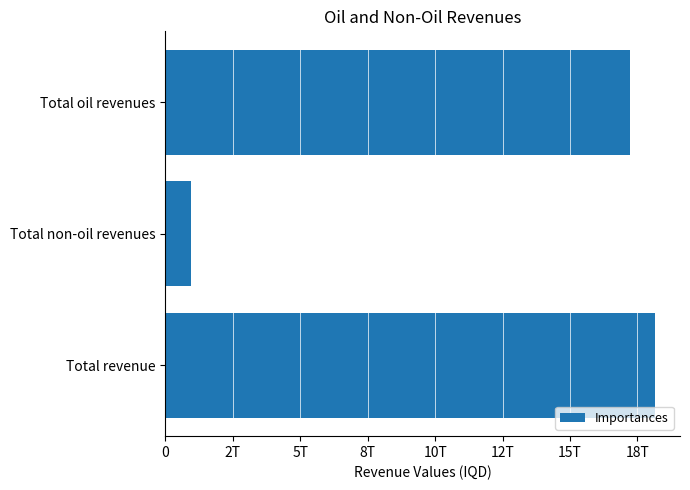

What is the maximum value shown in the chart?

18168103605027.5